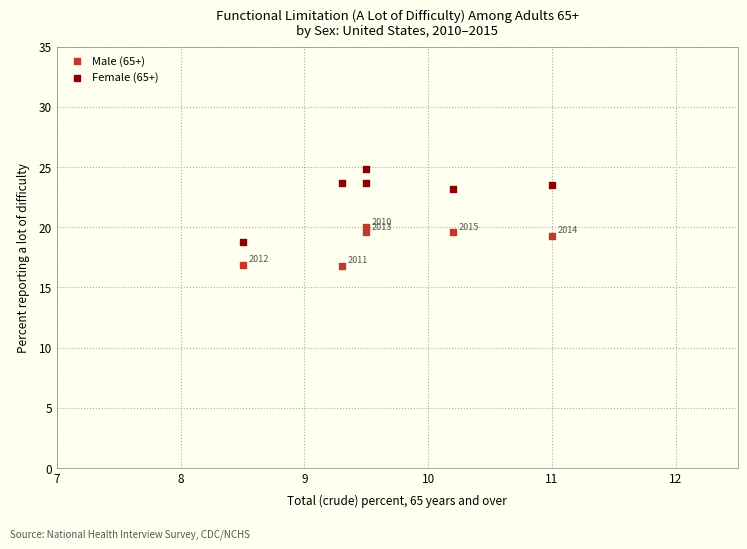

In the Male (65+) series, what Y value is closest to 18?

16.9